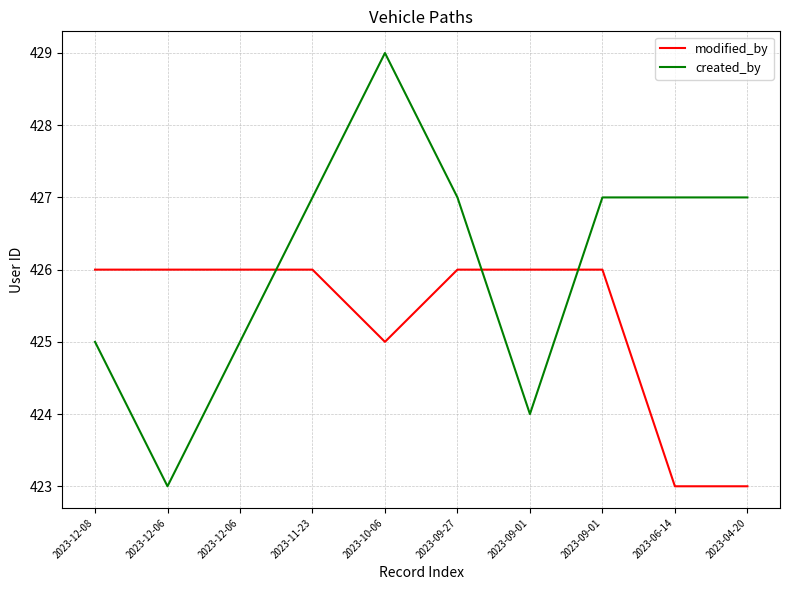

What are all the series names shown in the legend?

modified_by, created_by